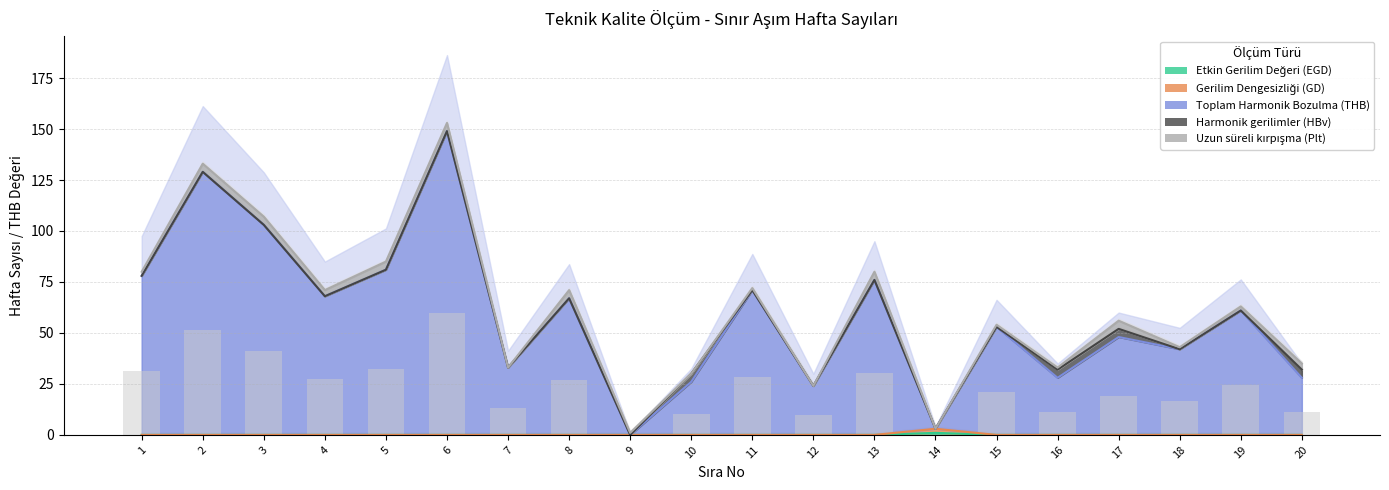

Which has a higher value, 10 or 1?

10